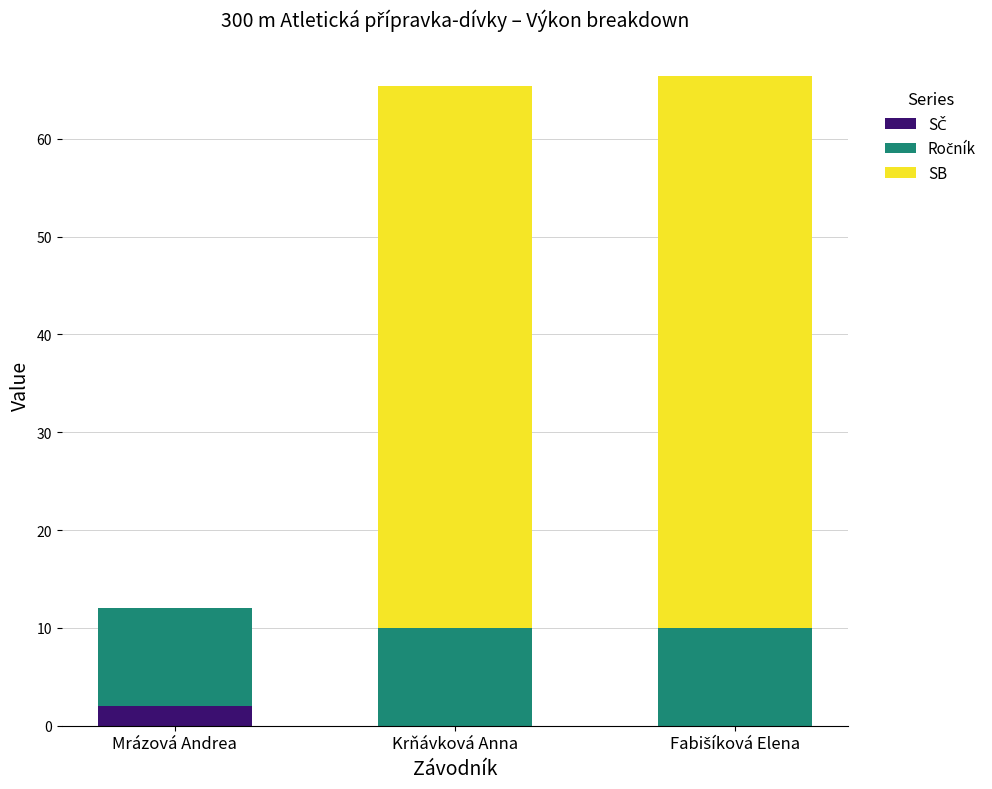

What is the total value across all series at Mrázová Andrea?

12.0